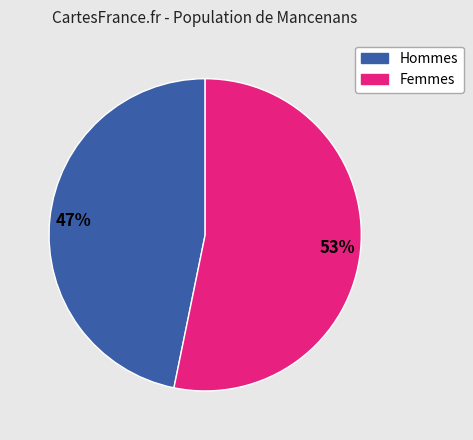

Is there any slice that represents more than half of the pie?

Yes